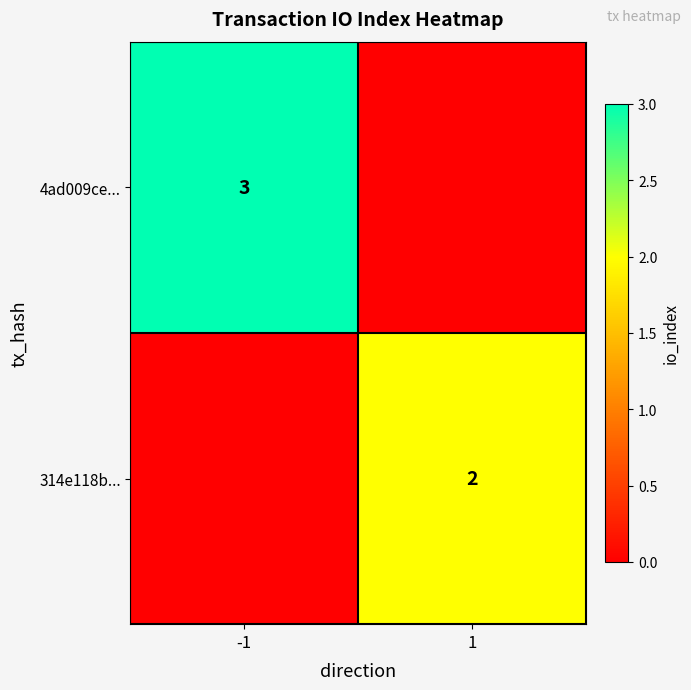

Is the value of 314e118b... at 1 greater than the value of 4ad009ce... at -1?

No